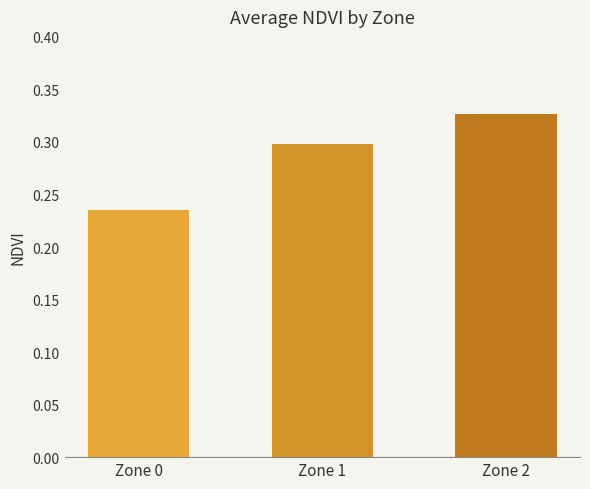

Which category has the lowest value across all series?

Zone 0